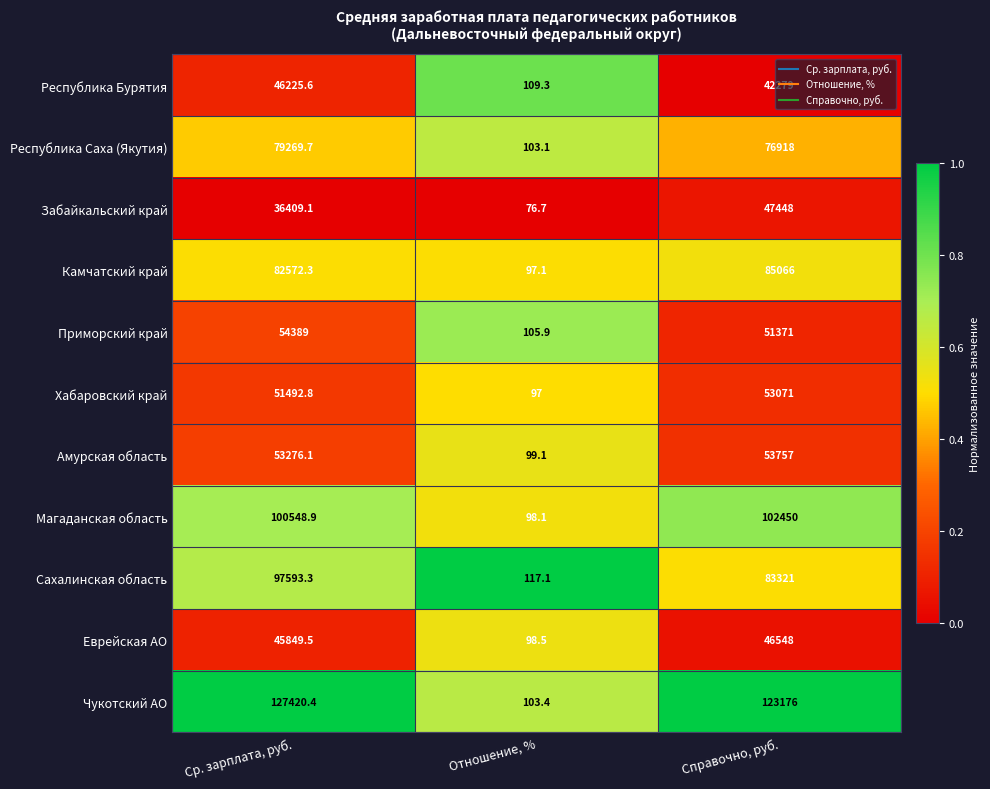

What is the greatest value displayed?

127420.4